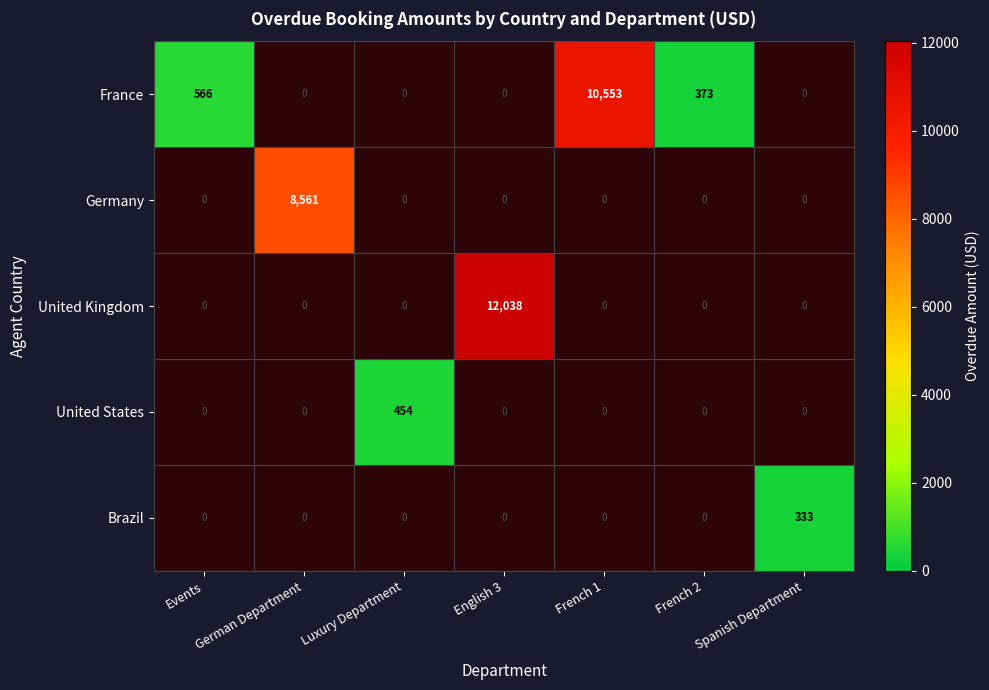

What is the difference between the Germany values at French 1 and German Department?

8561.0